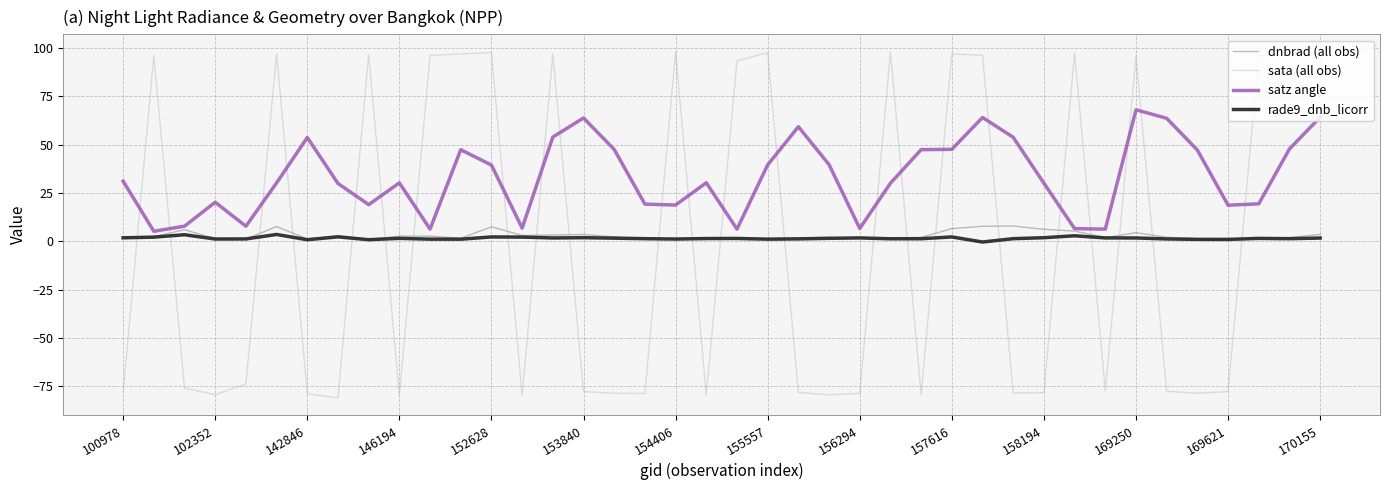

What is the sum of all satz angle values?

1336.1